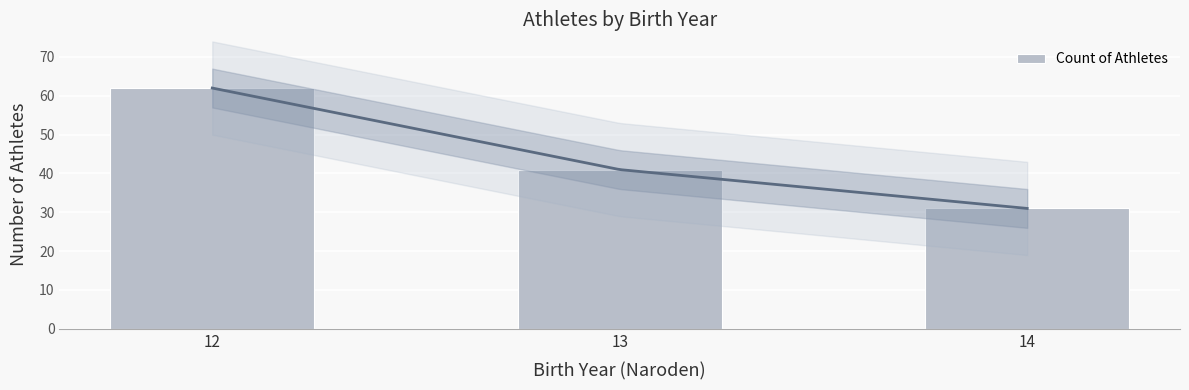

Which label corresponds to the smallest value in the chart?

14